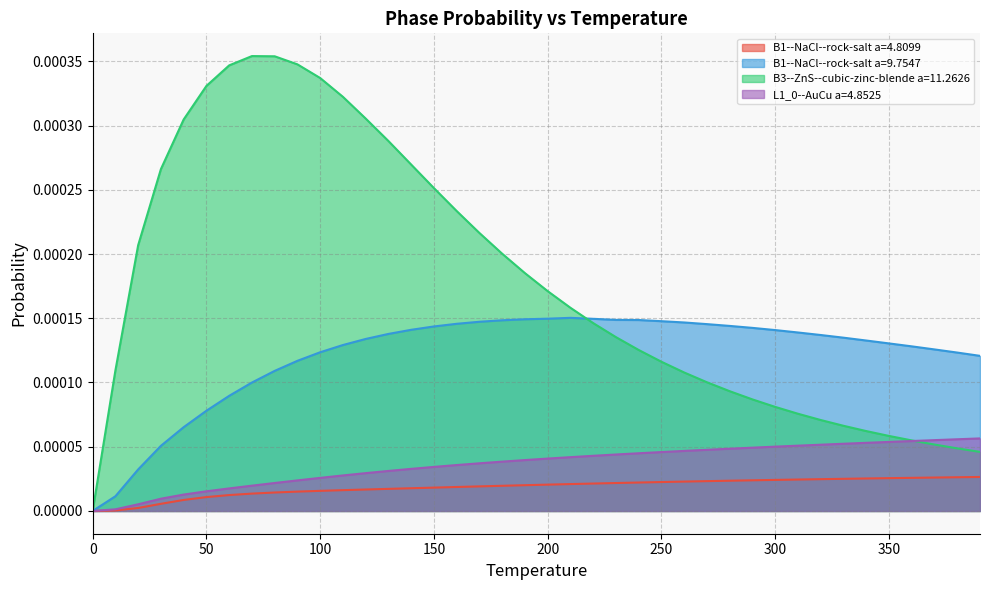

True or false: B1--NaCl--rock-salt a=4.8099 and L1_0--AuCu a=4.8525 cross at least once.

False